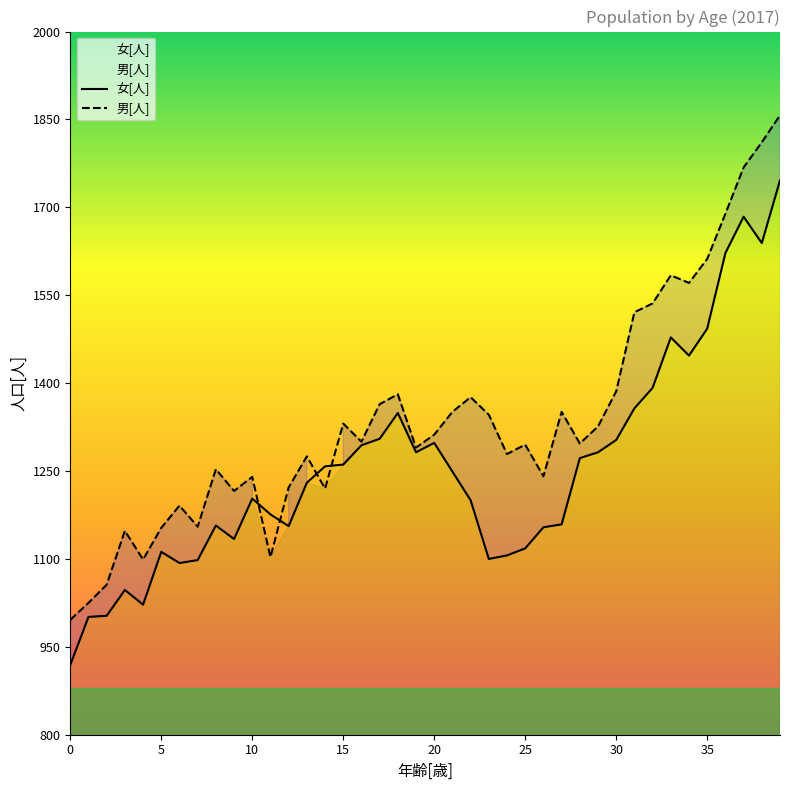

What is the average value of the 女[人] series?

1255